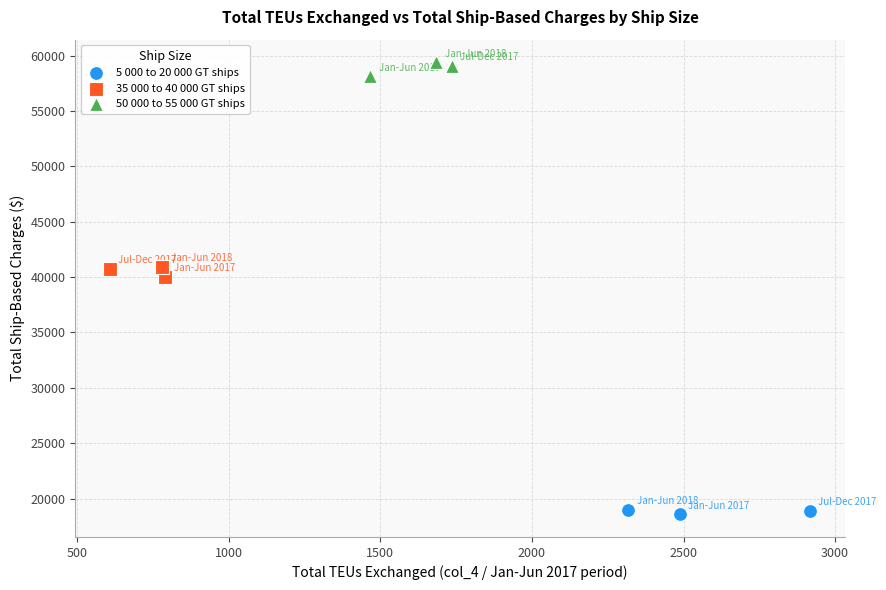

Which series reaches the maximum Y coordinate?

50 000 to 55 000 GT ships